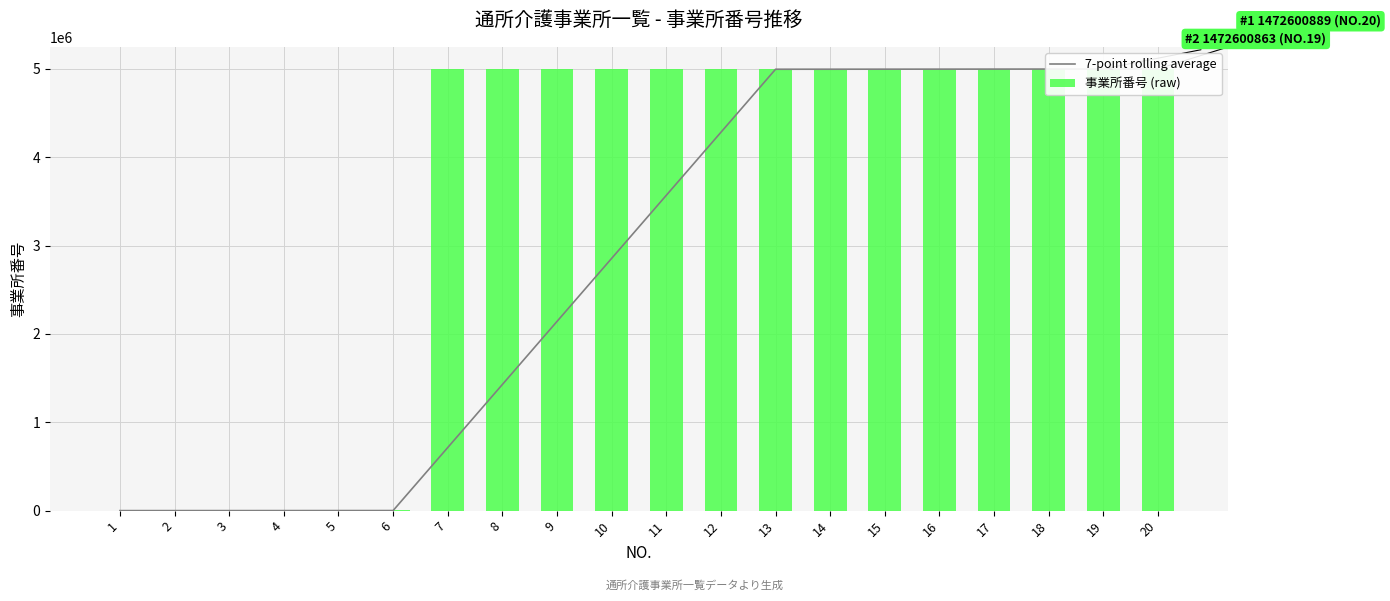

At which category is the sum across all series the highest?

20